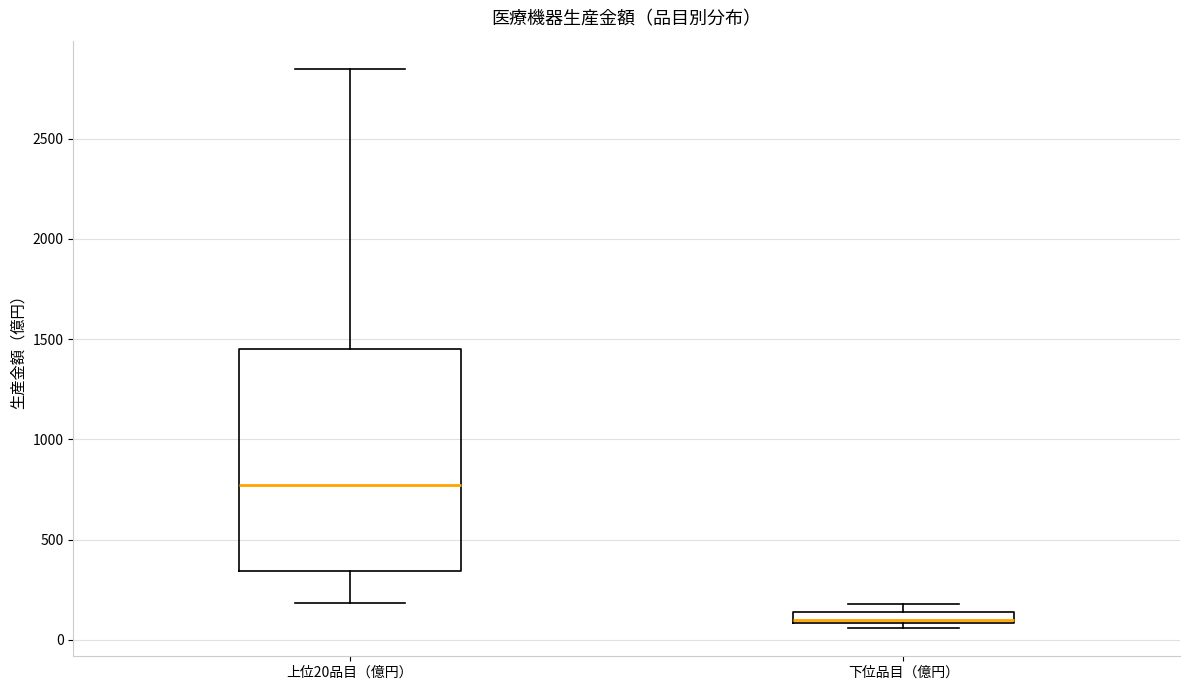

Which box has the highest median line?

上位20品目（億円）